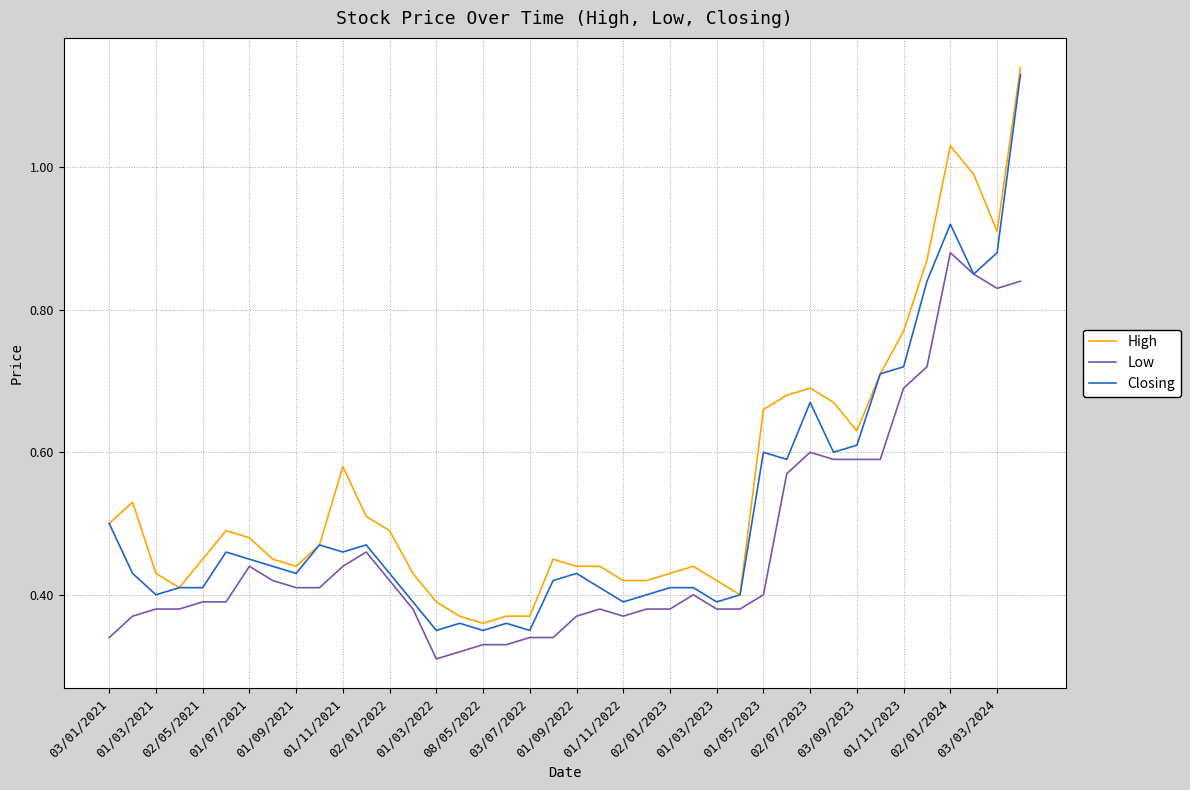

True or false: High and Low cross at least once.

False